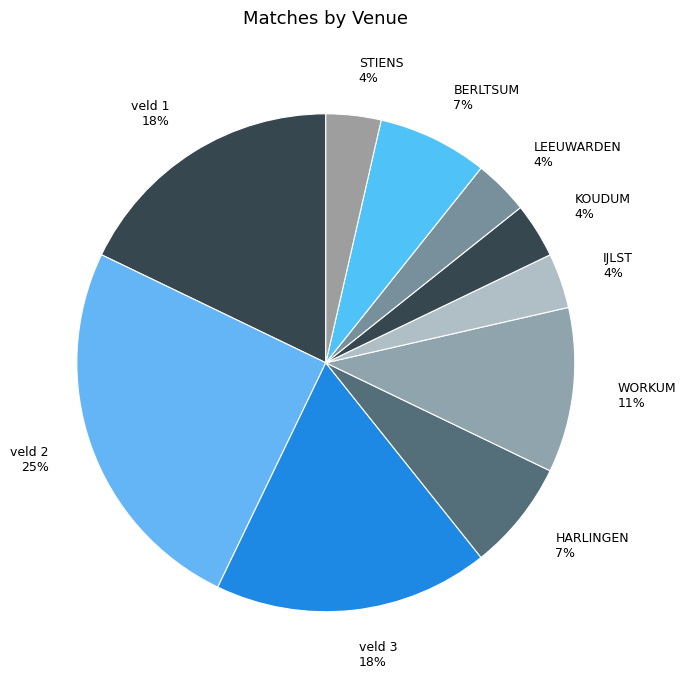

Is there a majority slice in this chart?

No